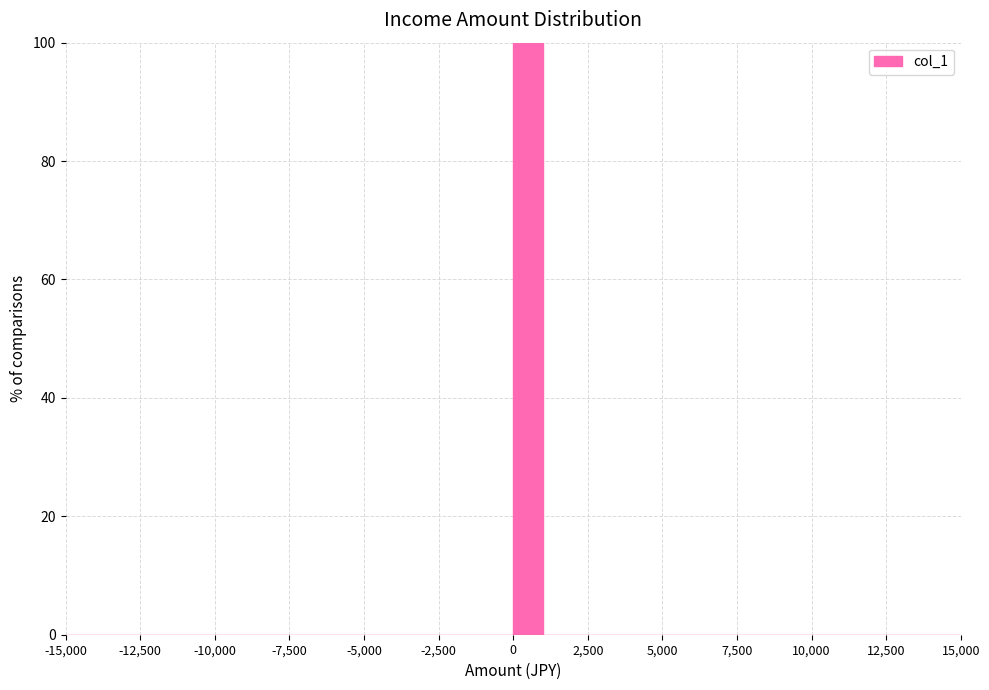

Around what value on the x-axis is the tallest bar? Give the approximate position of its centre, as read against the axis.

500